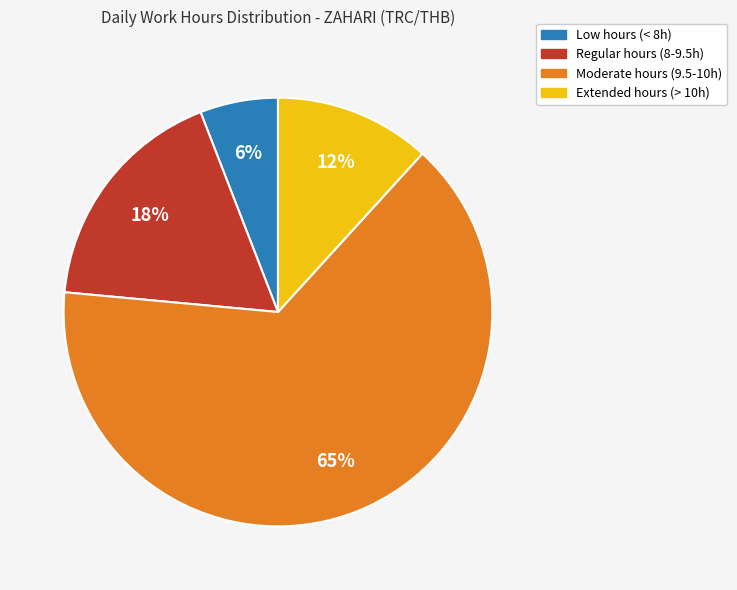

Which has a higher value, Extended hours (> 10h) or Low hours (< 8h)?

Extended hours (> 10h)